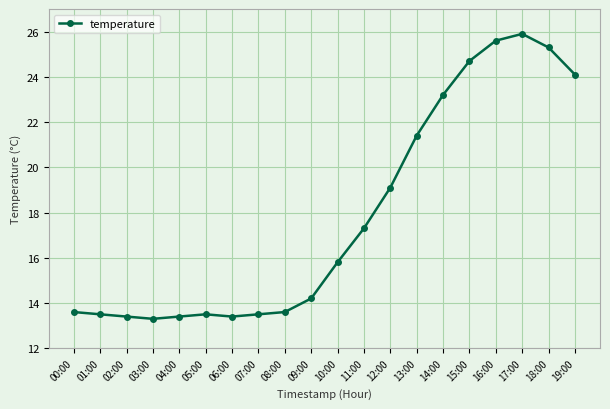

What is the sum of the values at 14:00 and 03:00?

36.5